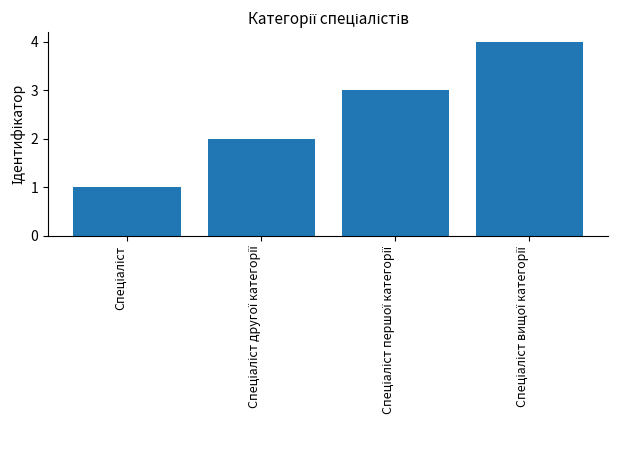

What is the greatest value displayed?

4